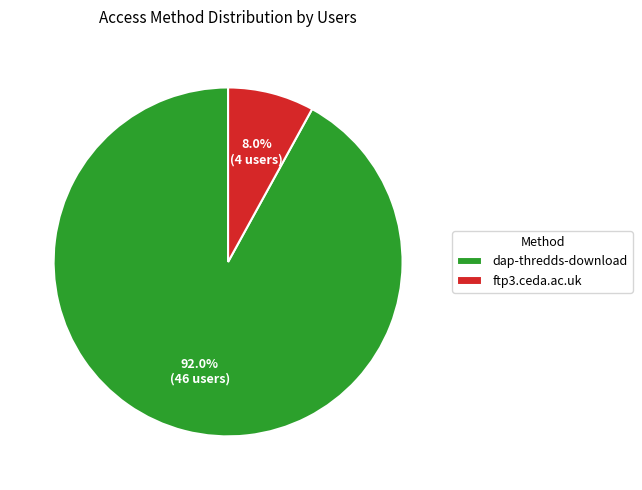

What is the ratio of the value at ftp3.ceda.ac.uk to the value at dap-thredds-download?

0.1